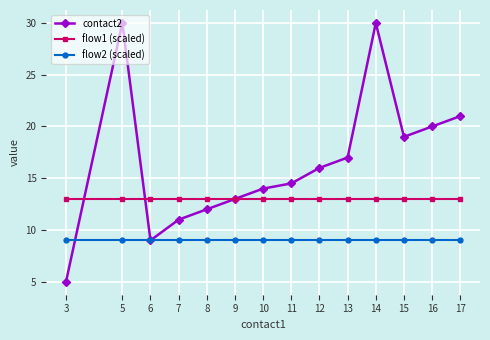

What is the average value of the flow1 (scaled) series?

13.0